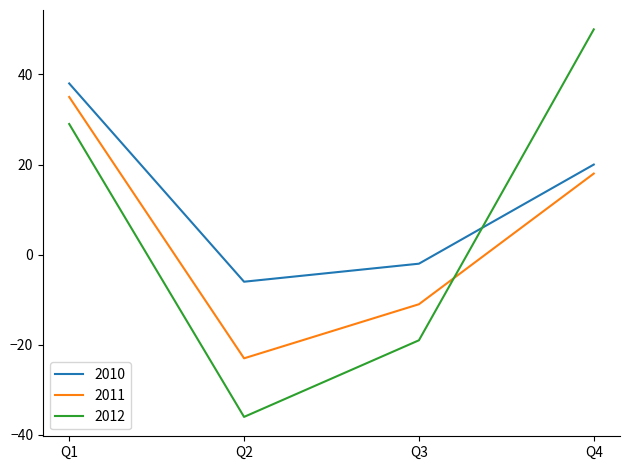

List the series in order of their overall mean, highest first.

2010, 2012, 2011